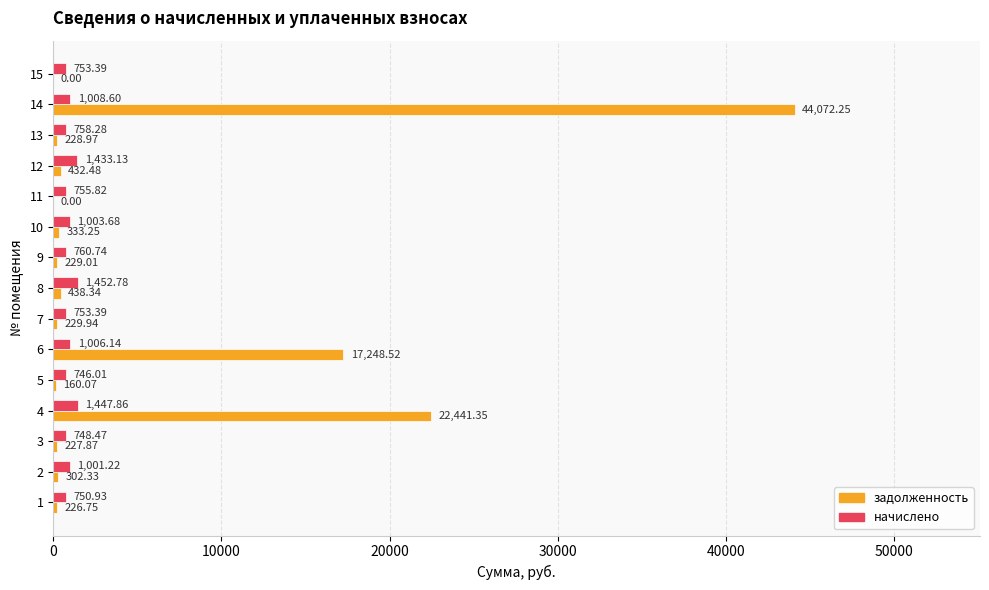

At which label does начислено reach its peak?

8